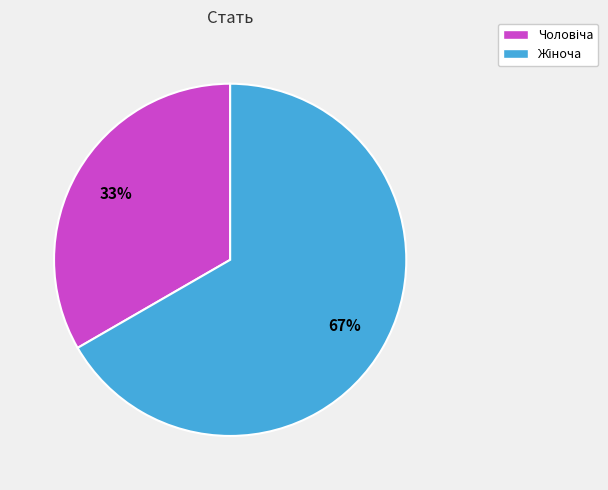

Does any single category account for the majority?

Yes